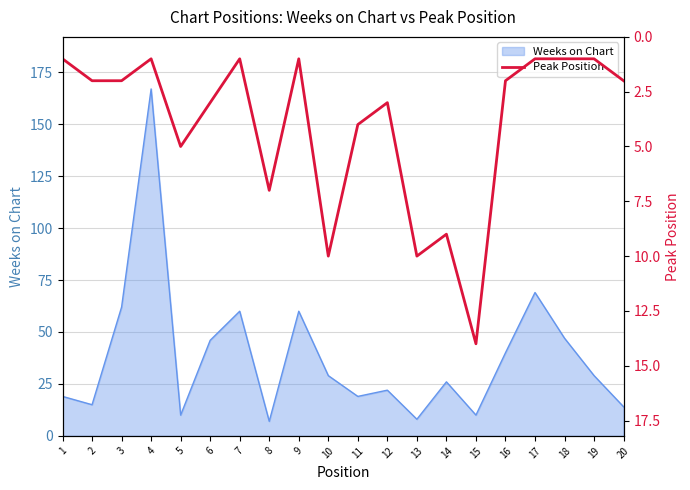

Is it true that Weeks on Chart equals 60 at 7?

True